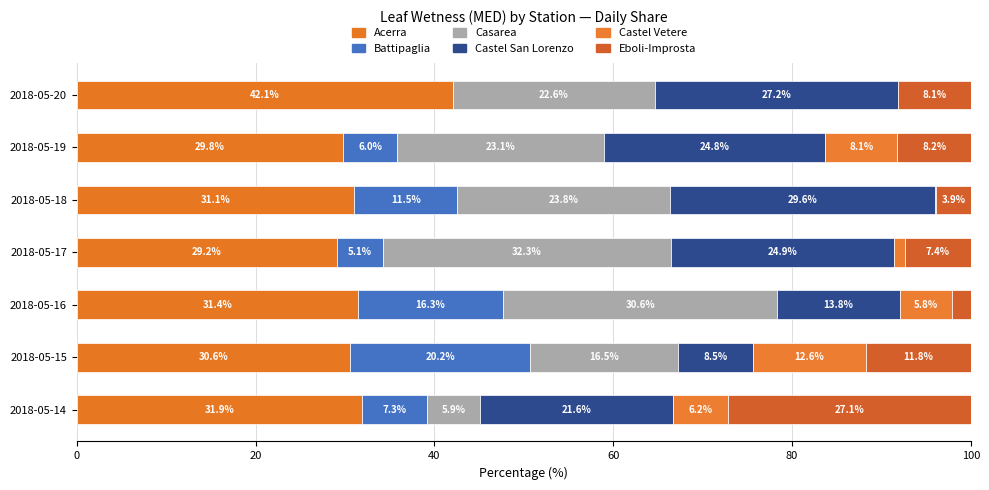

Count the number of categories in the chart.

7